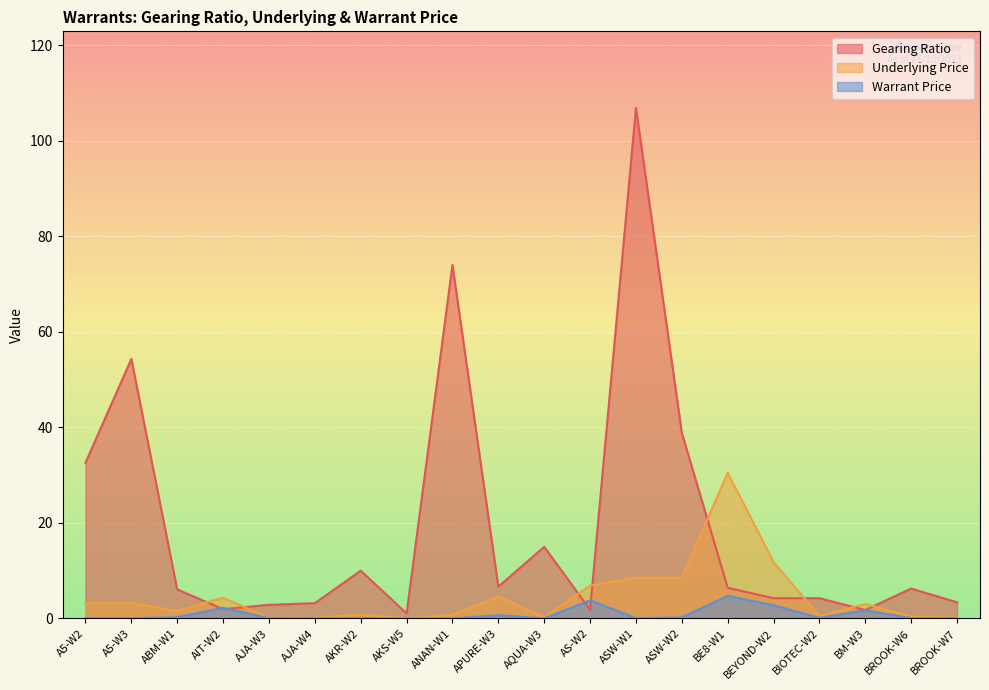

Read the Gearing Ratio value at A5-W2.

32.6